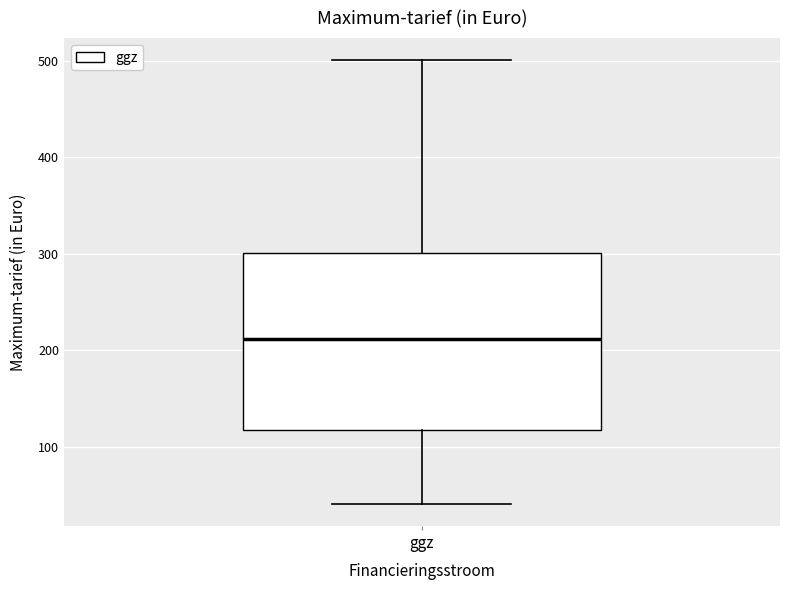

Transcribe this box plot: give where the median line is, the range the box spans, and where the two whiskers end, as read against the y-axis. The values are not printed on the chart, so give them approximately, as read against the axis.

median 210, box 120 to 300, whiskers 40 to 500